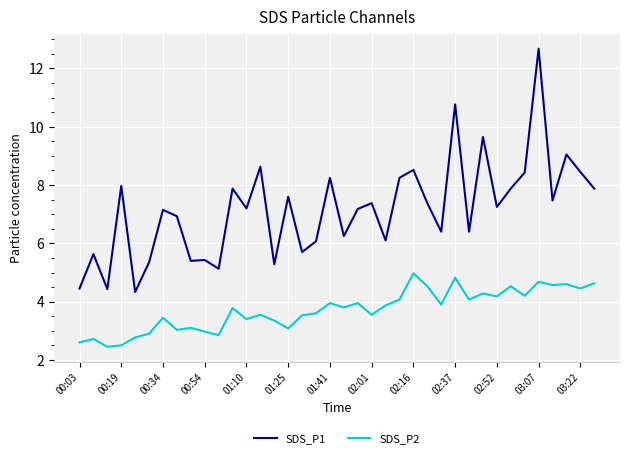

At how many categories does at least one series exceed 7?

22